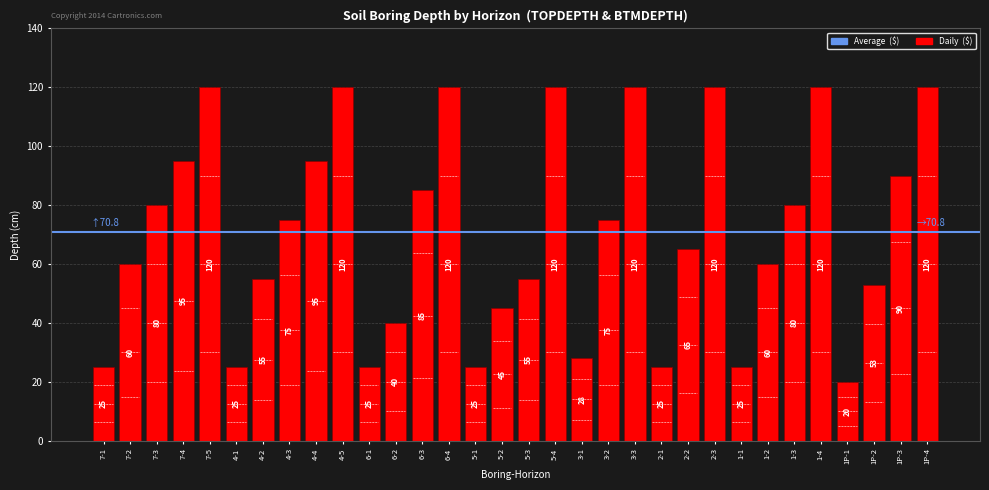

Does the chart contain any negative values?

No